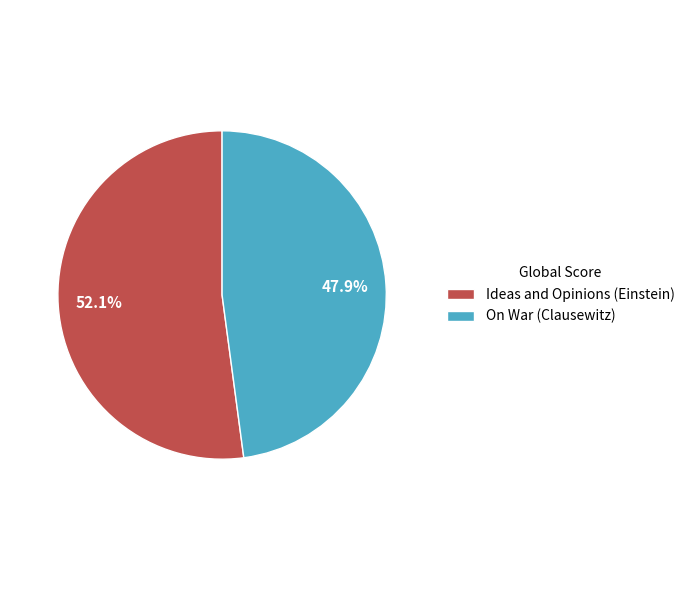

Which slice is the largest?

Ideas and Opinions (Einstein)